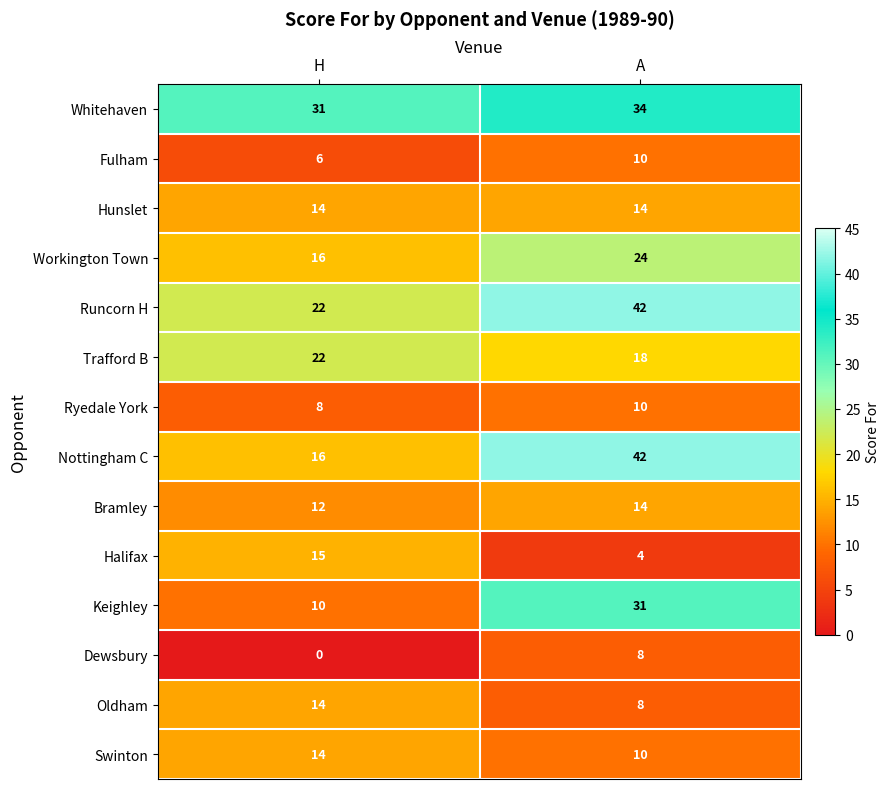

Rank the categories by Dewsbury value from lowest to highest.

H, A